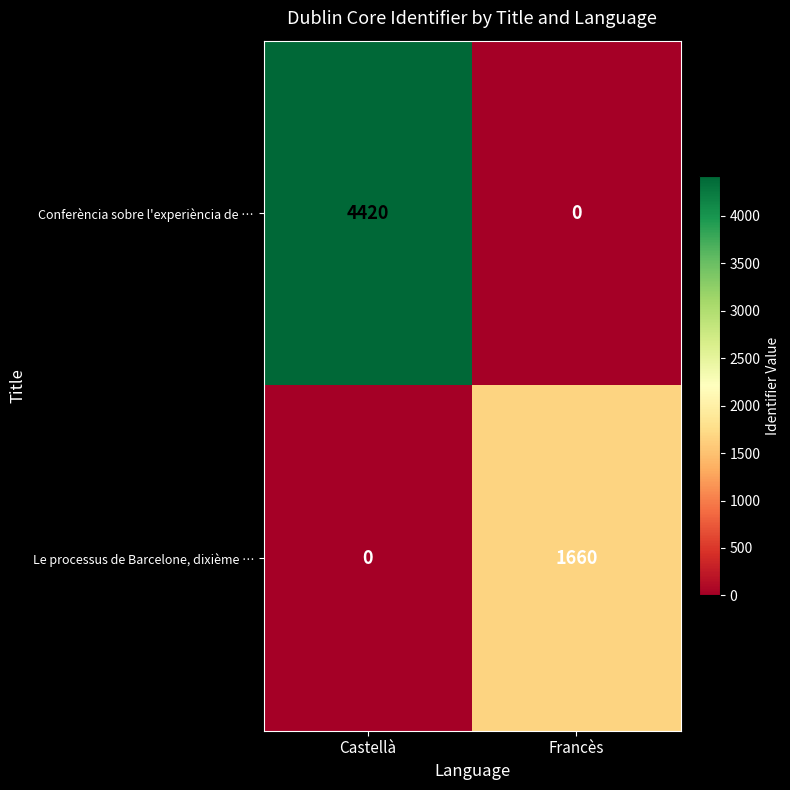

Reading right to left, extract all data points from this chart.

Conferència sobre l'experiència de …: Francès=0	Castellà=4420
Le processus de Barcelone, dixième …: Francès=1660	Castellà=0